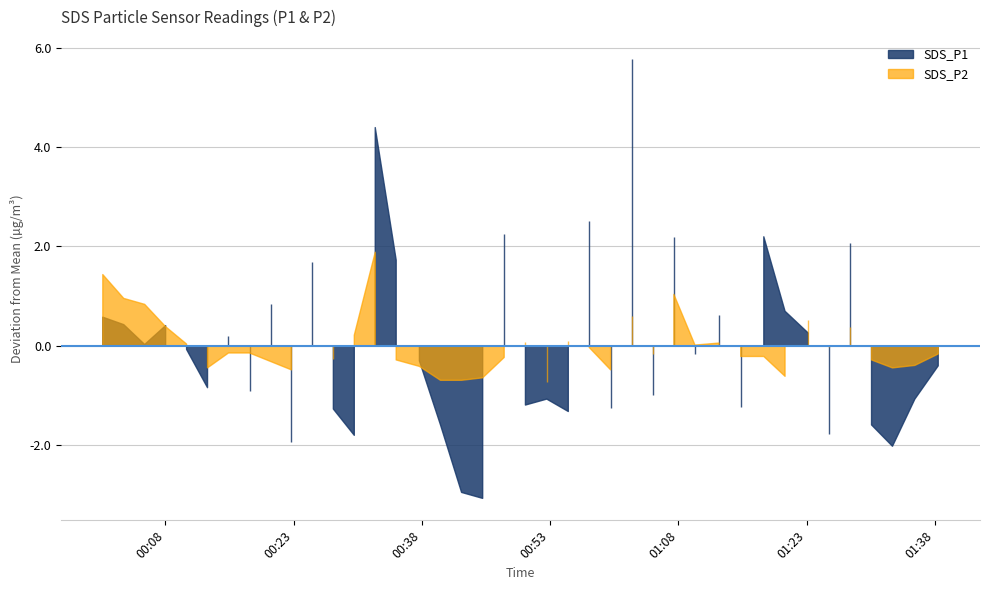

Where is the first local maximum for SDS_P1?

3